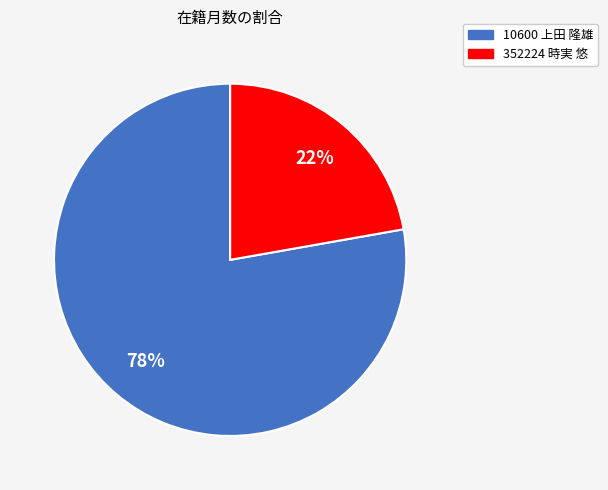

True or false: 10600 上田 隆雄 accounts for 78% of the total.

True